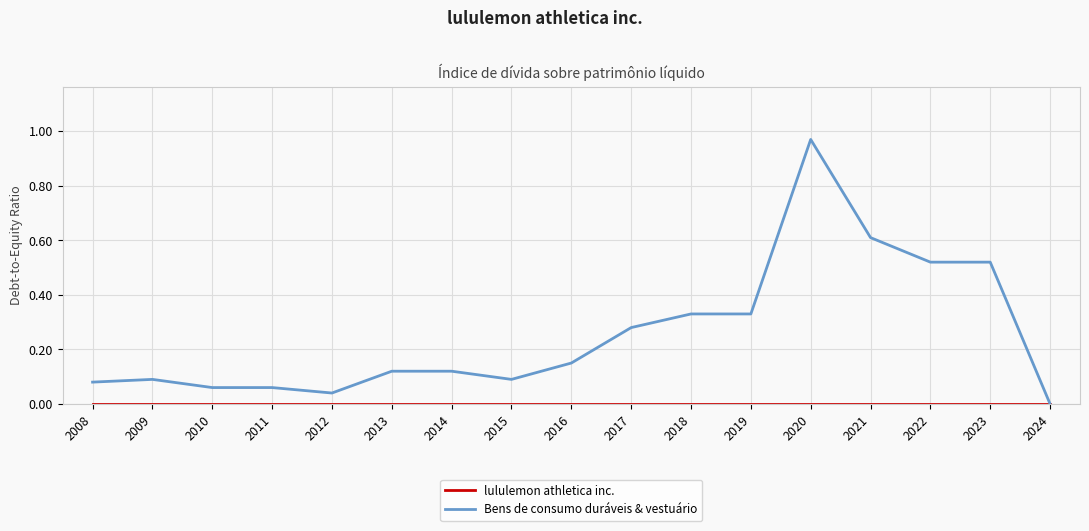

Does the chart display data point markers on the line(s)?

No